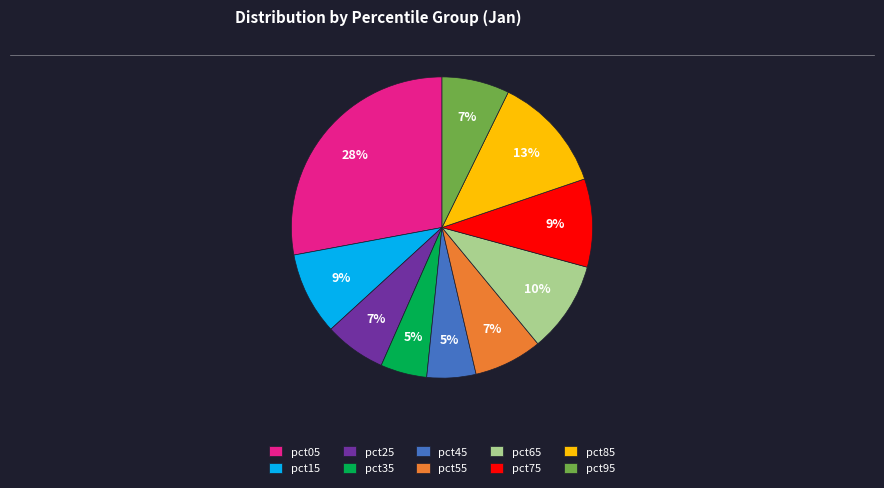

How many segments does this pie chart have?

10